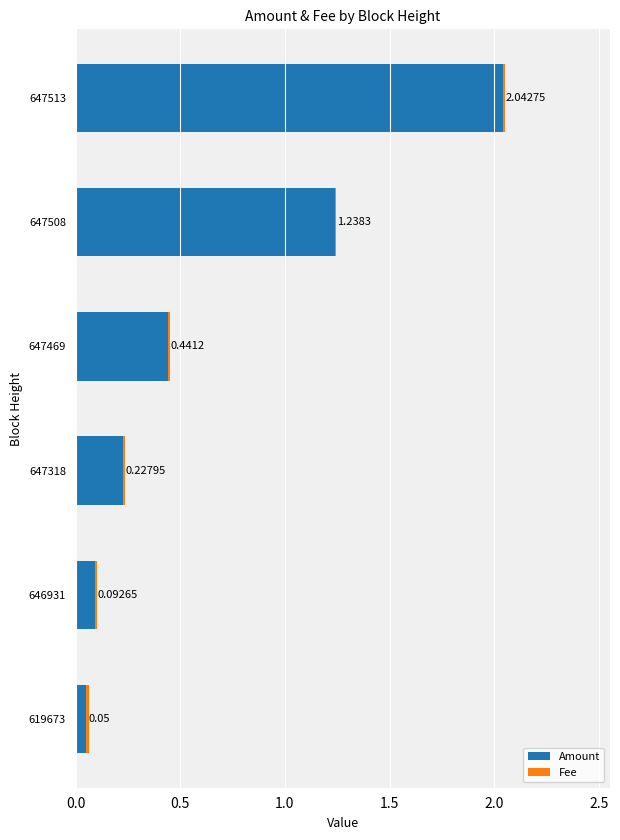

What is the sum of the Amount values at 647318 and 619673?

0.3